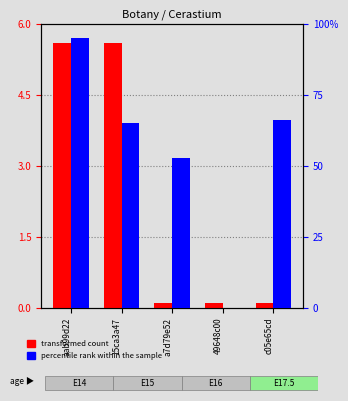

List the labels in order of percentile rank within the sample value, smallest first.

49648c00, a7d79e52, 15ca3a47, c05e65cd, aab99d22